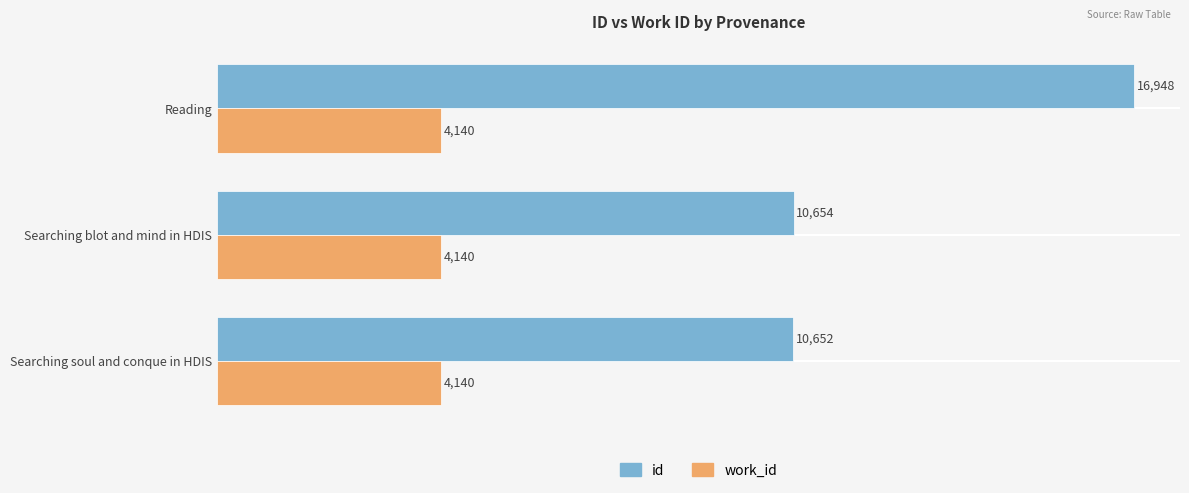

Read the work_id value at Searching soul and conque in HDIS.

4140